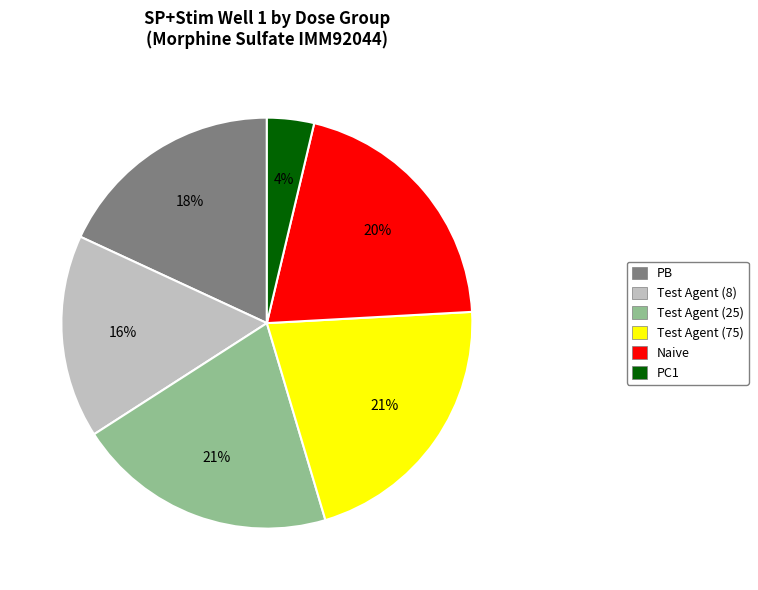

Combined, do Test Agent (75) and Test Agent (8) account for over 50%?

No